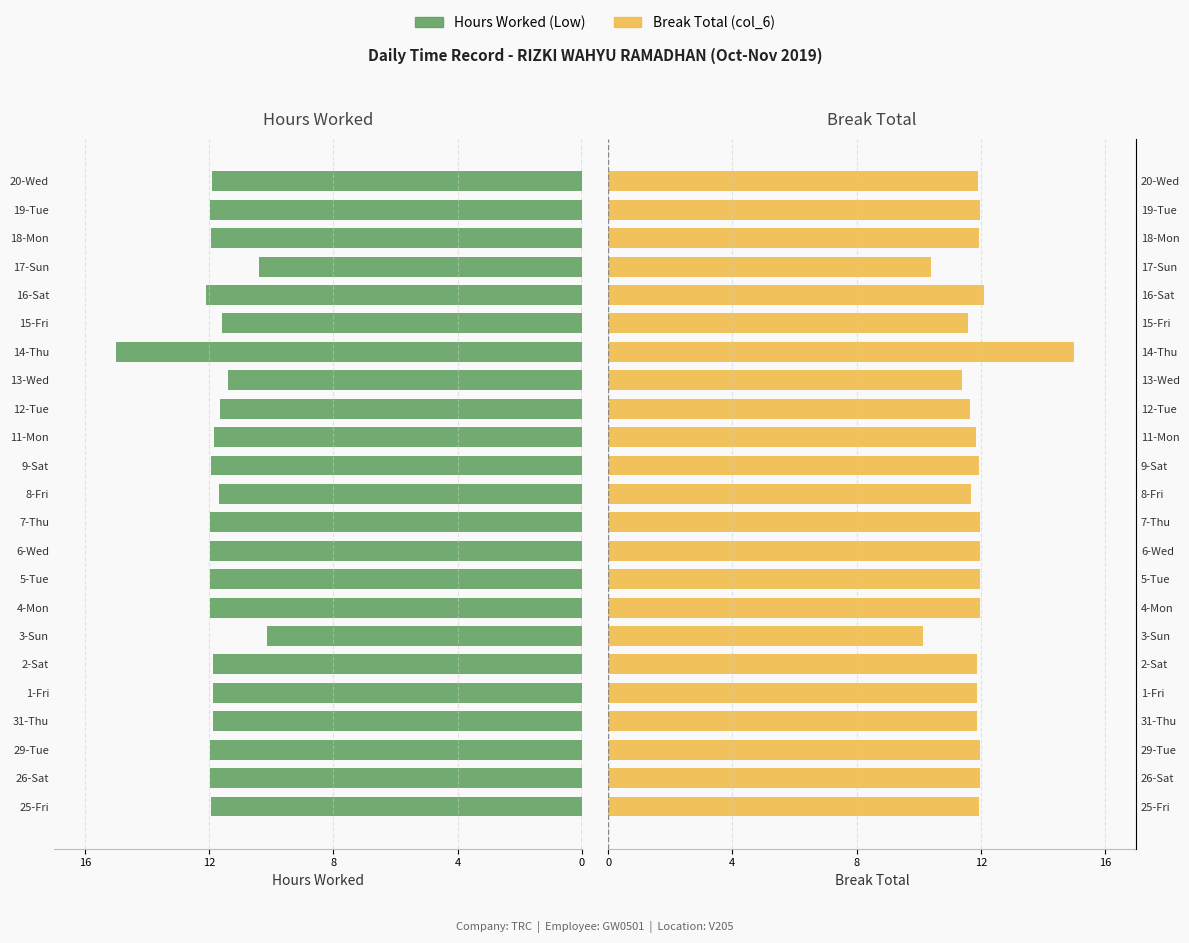

The Hours Worked (Low) series shows -11.9 at 2-Sat. True or false?

True